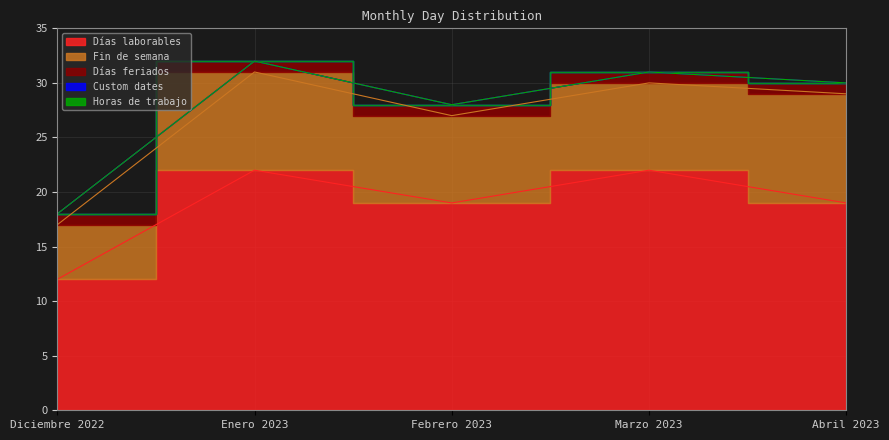

Reading left to right, what are all the values shown in this chart?

Días laborables: 12	22	19	22	19
Fin de semana: 5	9	8	8	10
Días feriados: 1	1	1	1	1
Custom dates: 0	0	0	0	0
Horas de trabajo: 0	0	0	0	0